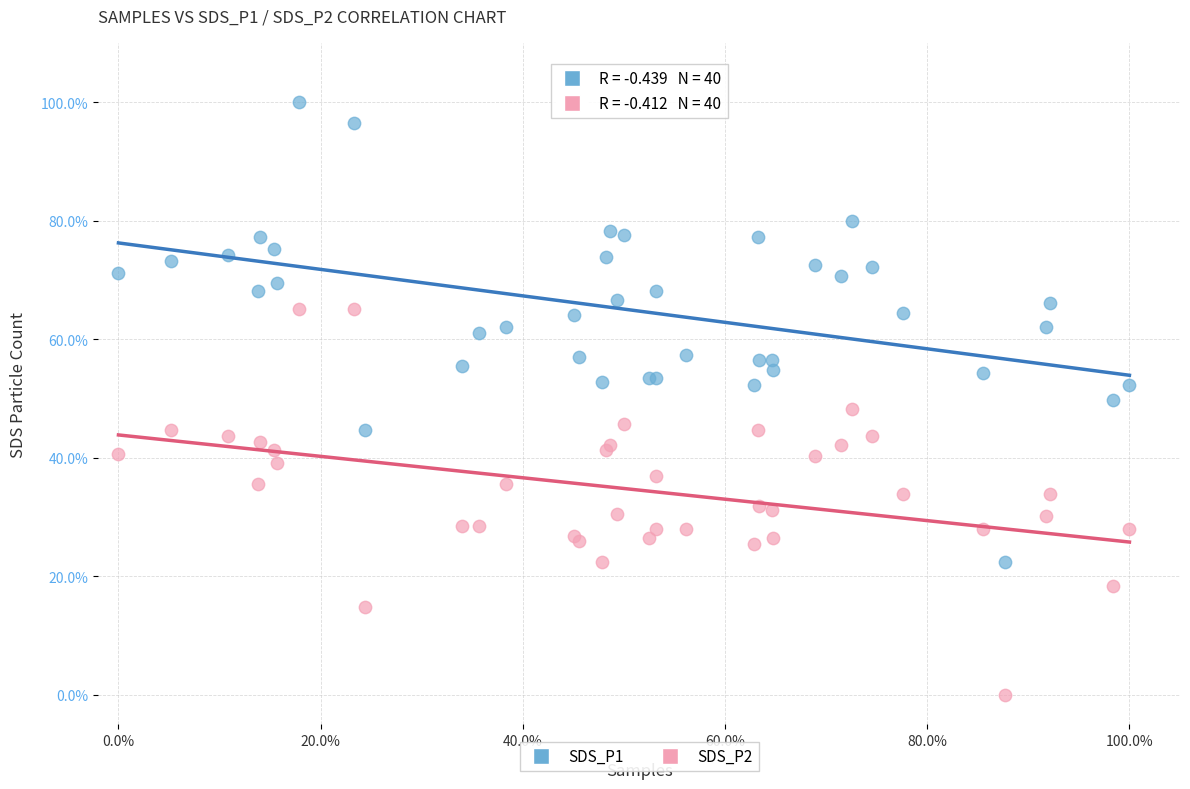

Which series has the largest Y range (max minus min)?

SDS_P1